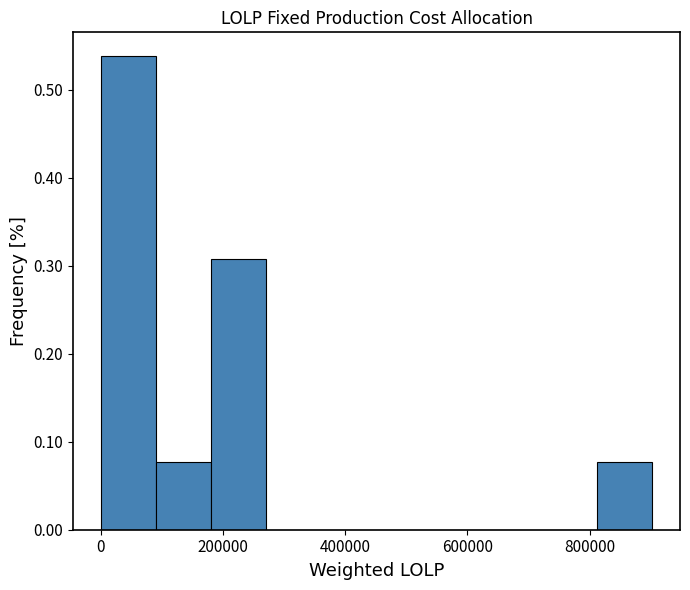

How tall is the bar that spans 820000 to 900000 on the x-axis? Neither the bar edges nor the heights are printed on the chart, so give them approximately, as read against the axes.

0.08